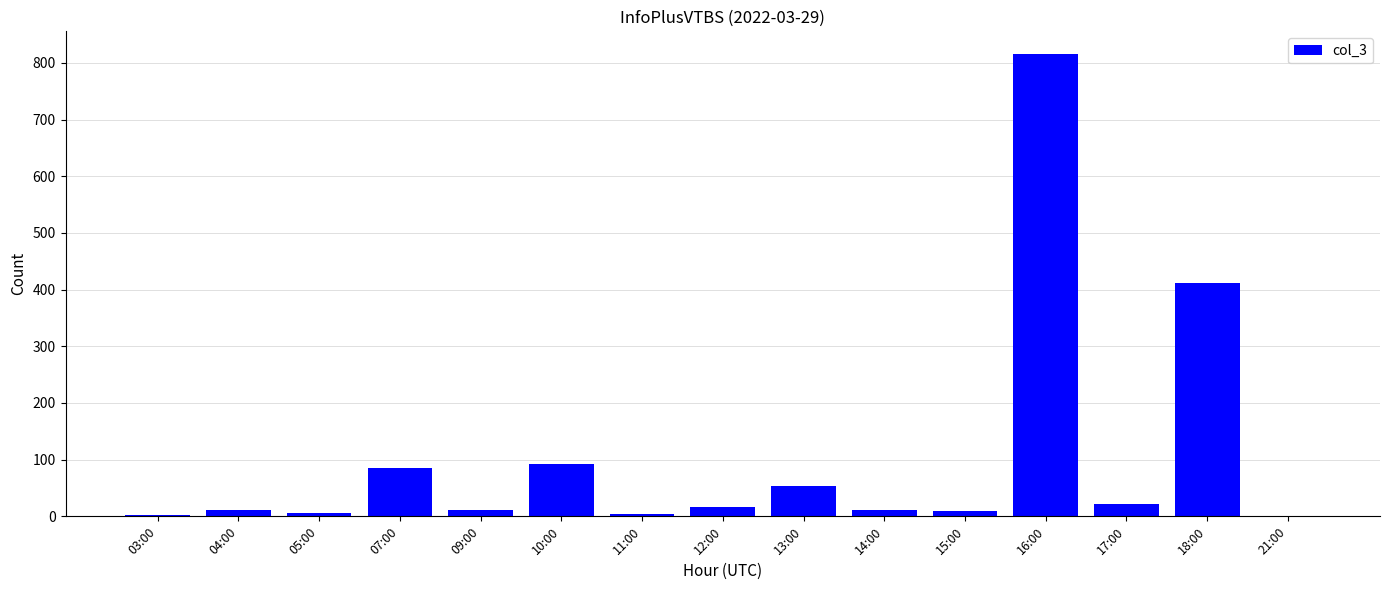

True or false: the data shows 122 at 07:00.

False